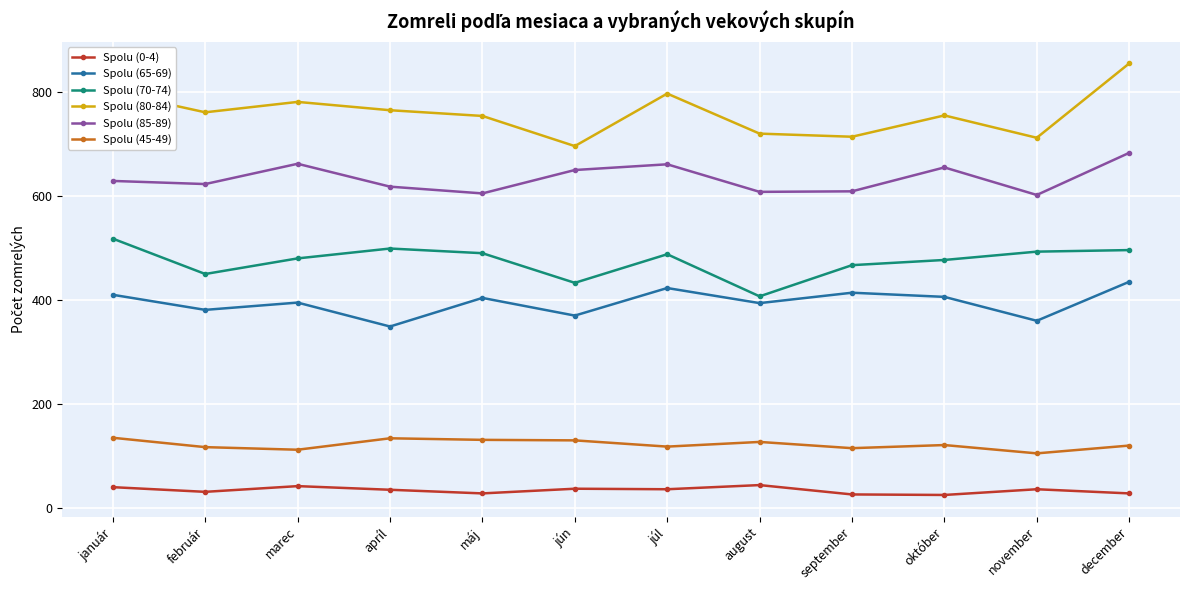

In Spolu (0-4), how many points are lower than both neighbors (excluding endpoints)?

4